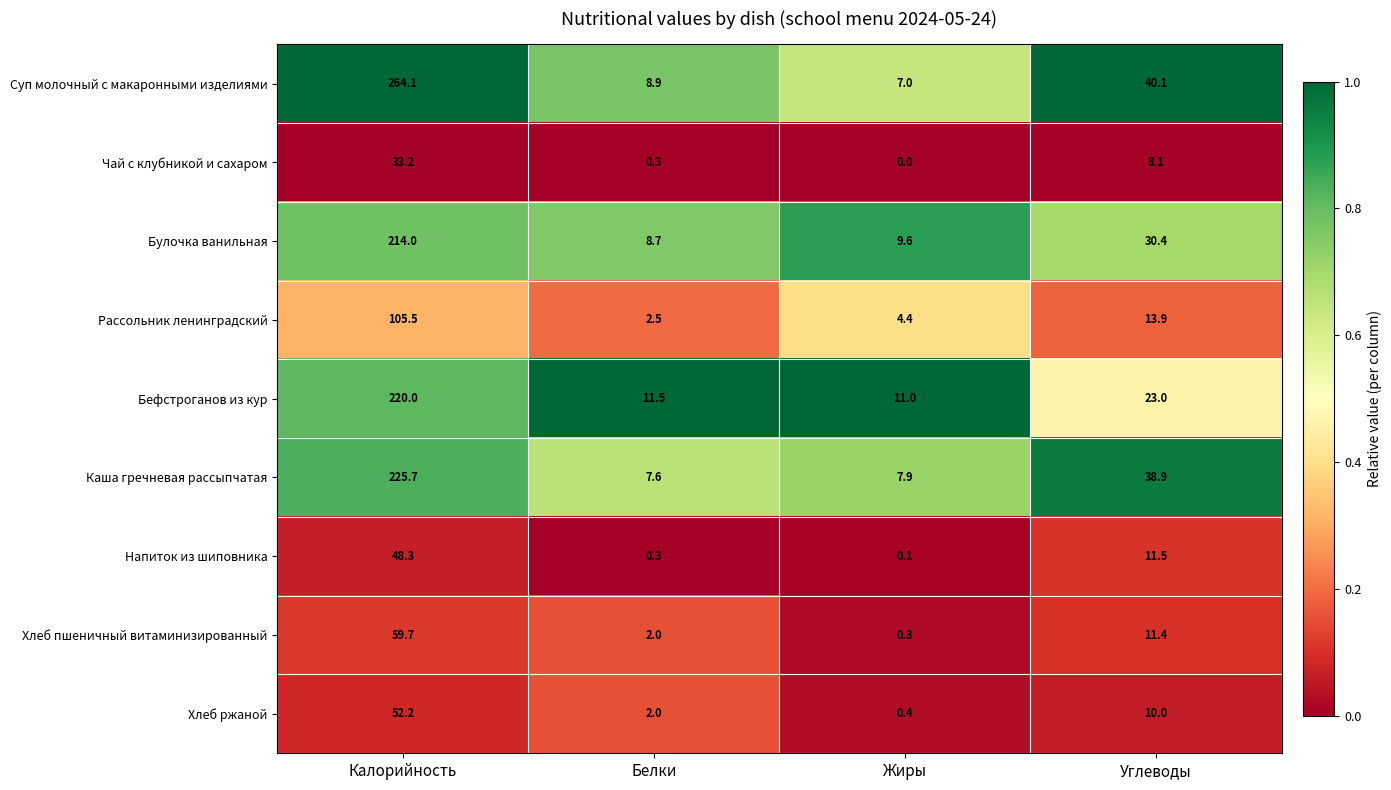

Which series has the largest total across all categories?

Суп молочный с макаронными изделиями